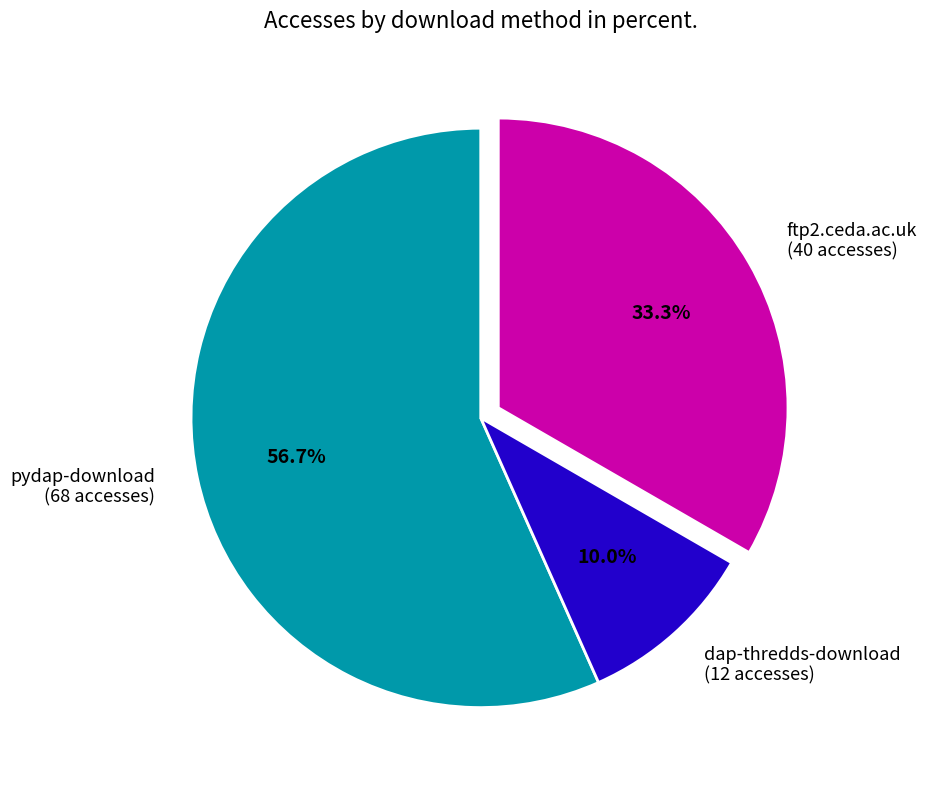

What is the majority slice?

pydap-download